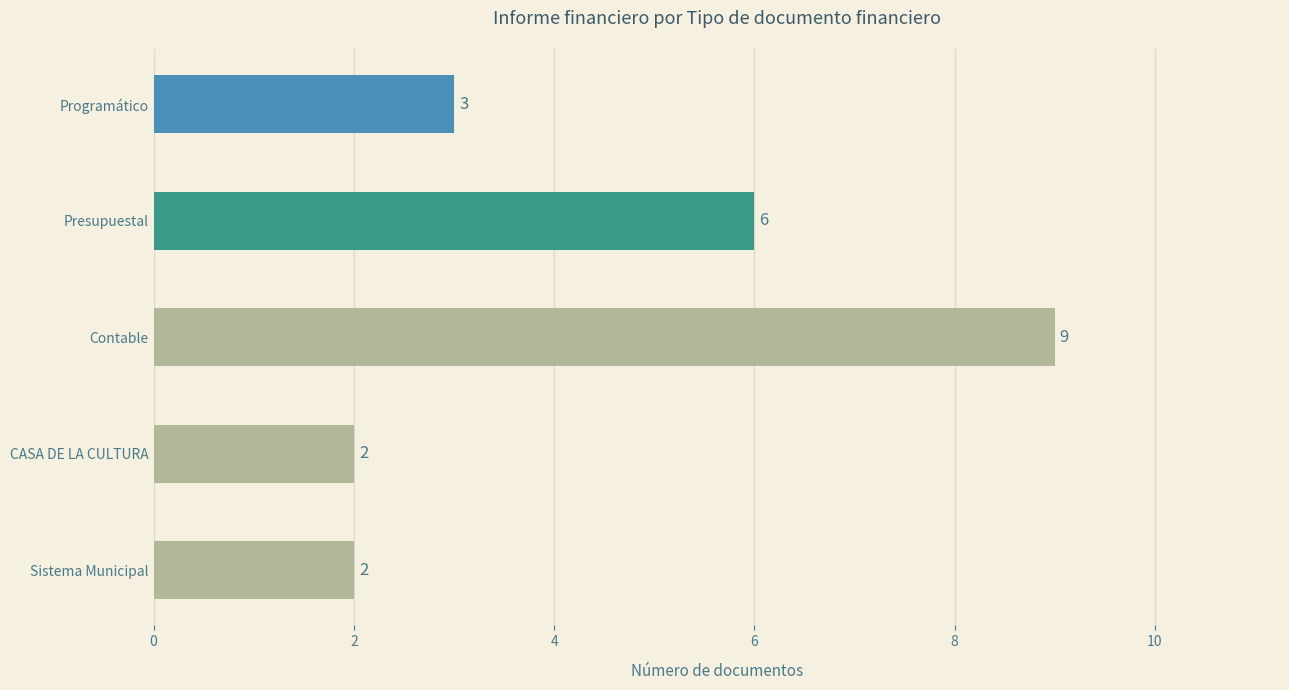

Reading bottom to top, list all the values displayed in this chart.

Sistema Municipal=2	CASA DE LA CULTURA=2	Contable=9	Presupuestal=6	Programático=3